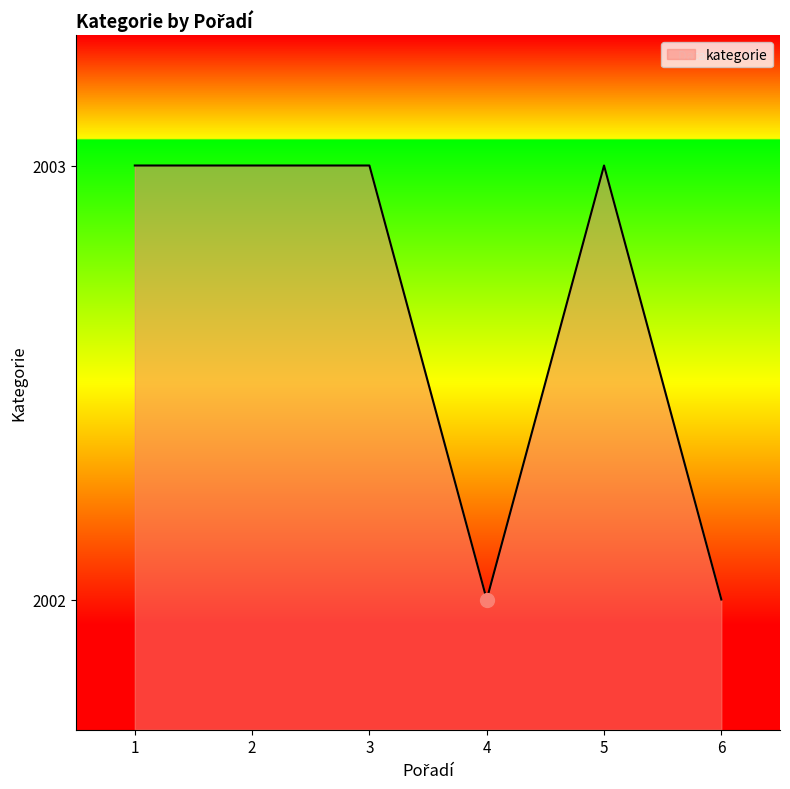

Is it true that the value at 2 is 2003?

True